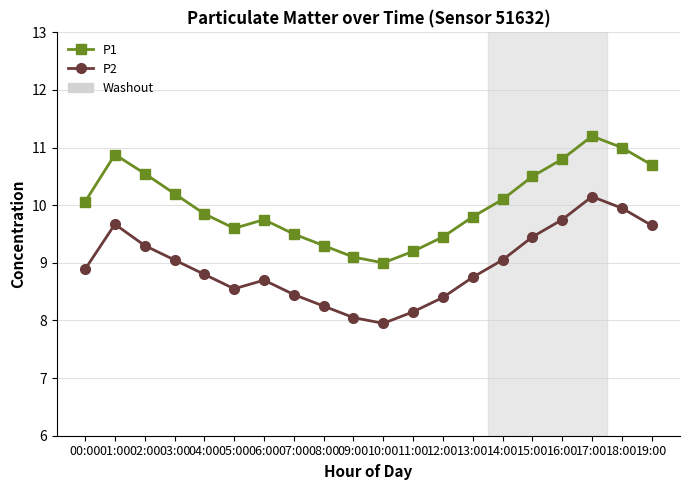

What is the lowest value of the P2 series?

8.0